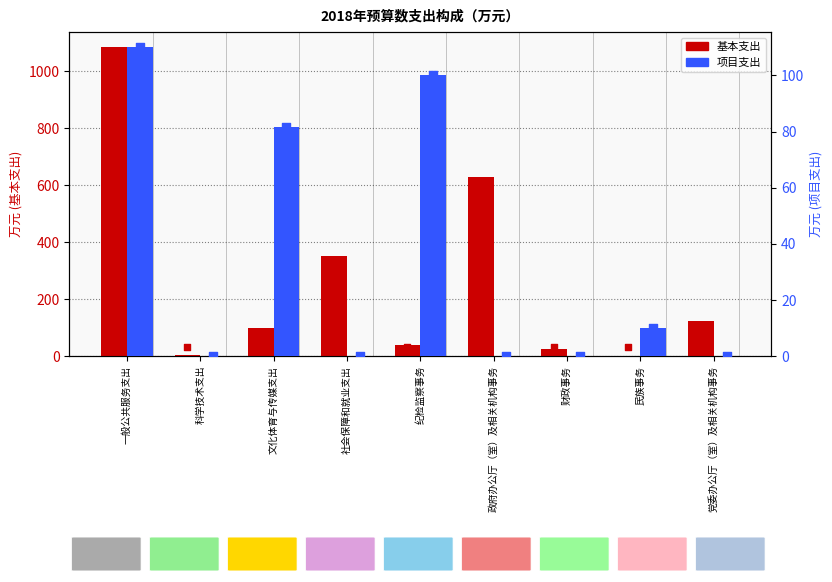

Which series has the largest total across all categories?

基本支出